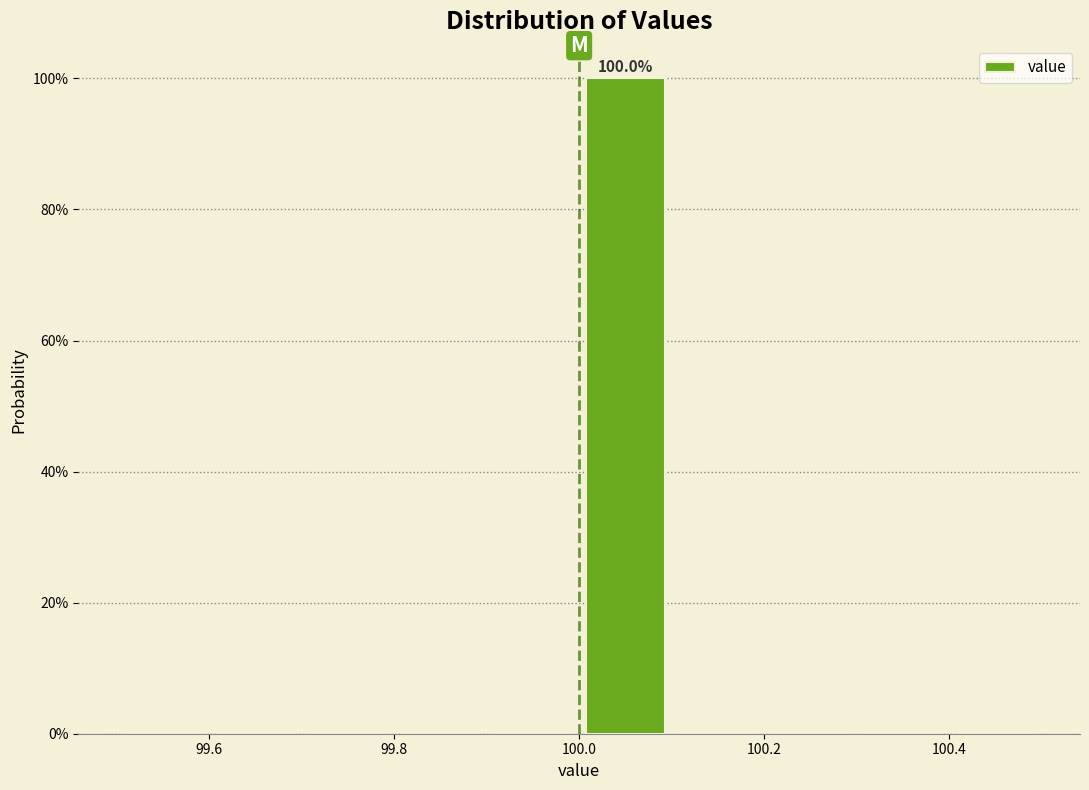

Which range on the x-axis has the tallest bar?

100.0 to 100.1